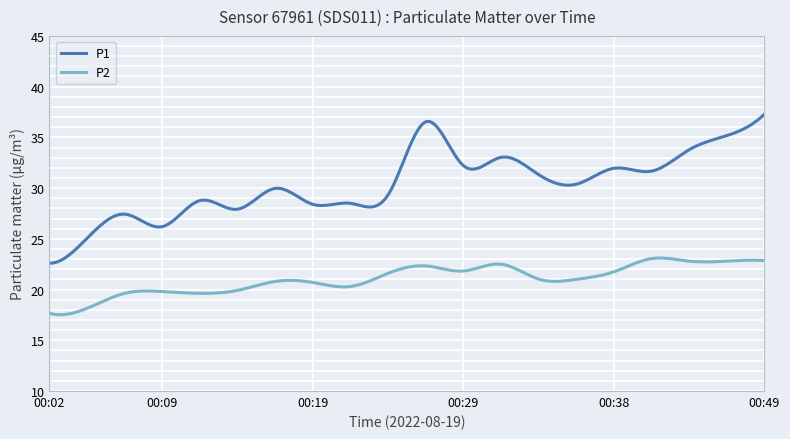

What is the difference between the maximum and minimum values in the P1 series?

14.7